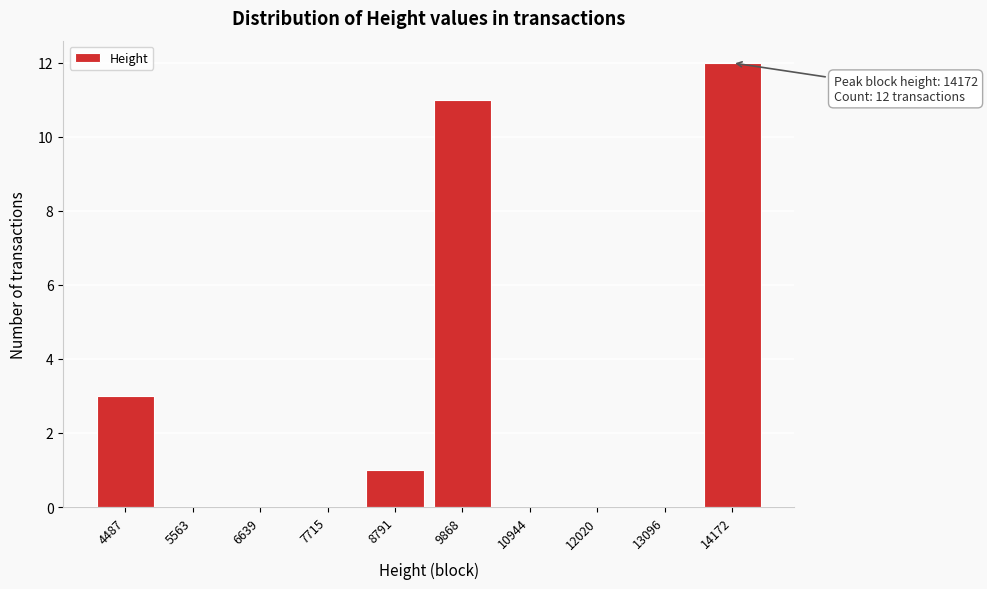

Reading right to left, transcribe all the data shown in this chart.

14172=12	13096=0	12020=0	10944=0	9868=11	8791=1	7715=0	6639=0	5563=0	4487=3